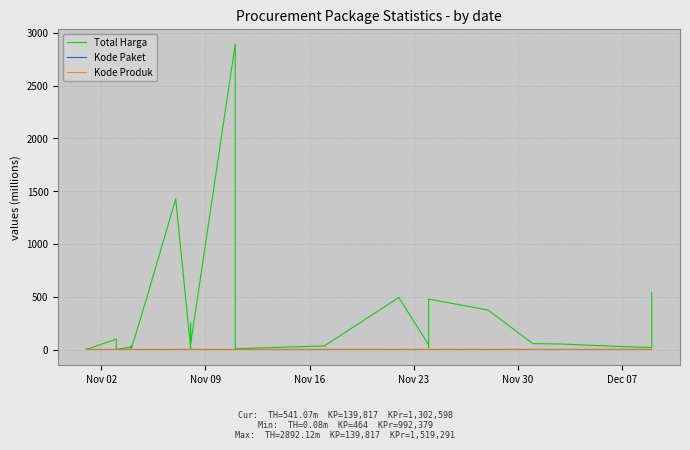

True or false: Total Harga and Kode Paket intersect in this chart.

False